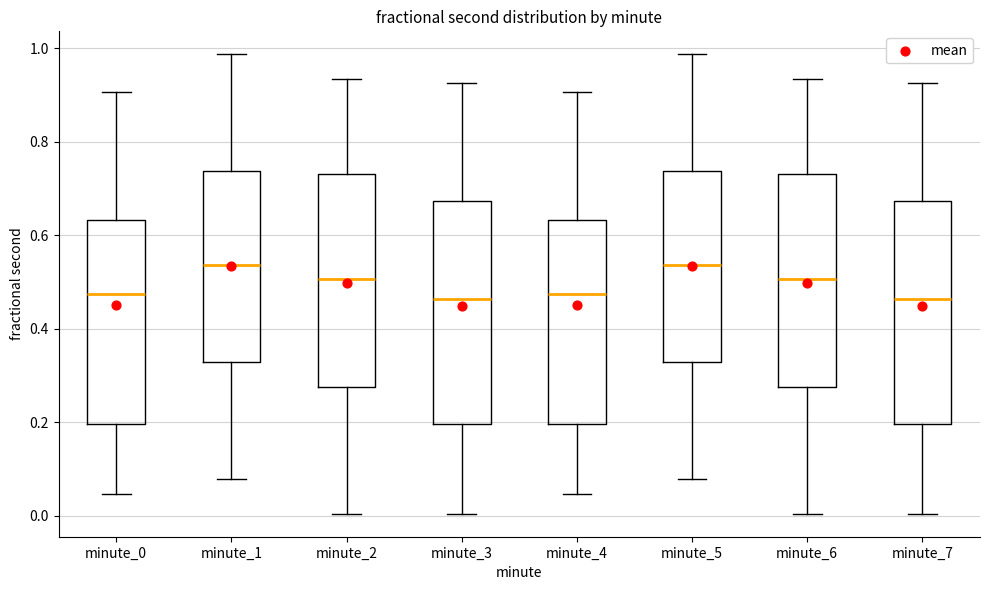

Where is the lower edge of the box for minute_0 on the y-axis? The values are not printed on the chart, so give them approximately, as read against the axis.

0.20